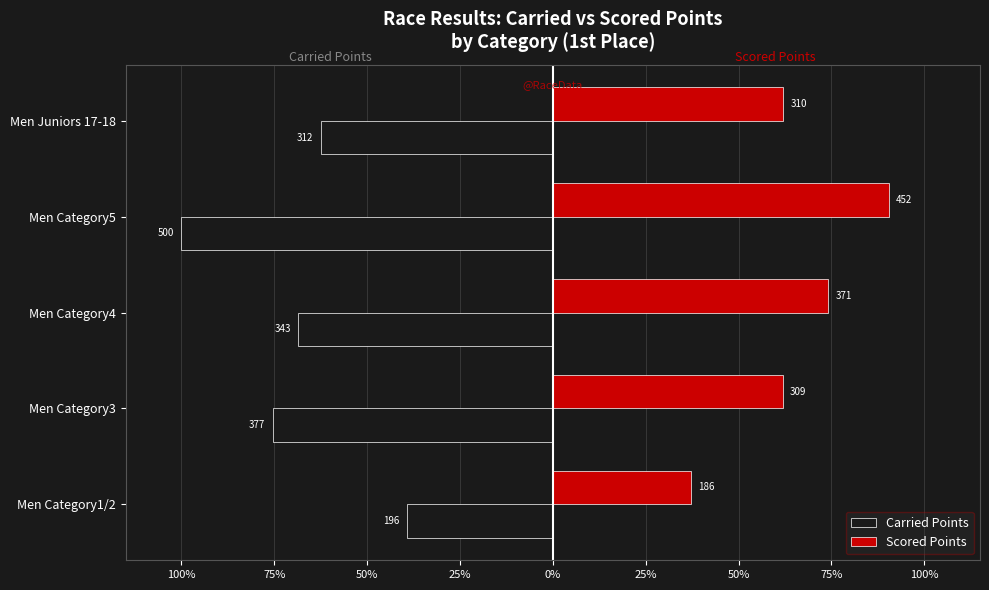

Reading left to right, list all the values displayed in this chart.

Carried Points: -39.2	-75.5	-68.5	-100.0	-62.5
Scored Points: 37.2	61.9	74.2	90.4	62.1